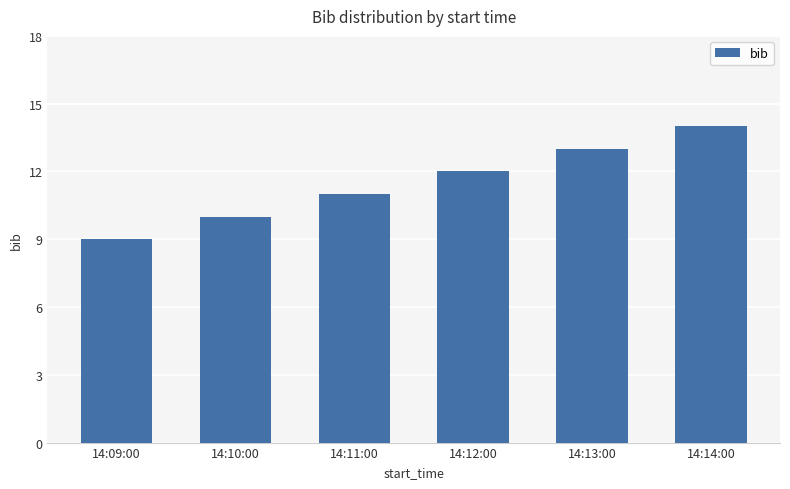

What is the label of the 4th bar from the right?

14:11:00